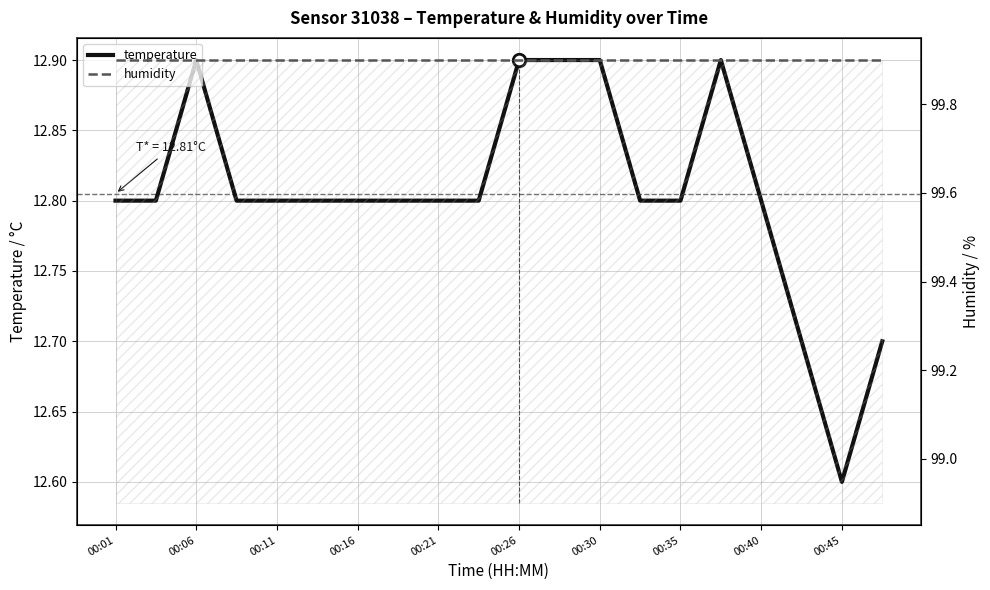

Reading left to right, list all the values displayed in this chart.

temperature: 12.8	12.8	12.9	12.8	12.8	12.8	12.8	12.8	12.8	12.8	12.9	12.9	12.9	12.8	12.8	12.9	12.8	12.7	12.6	12.7
humidity: 99.9	99.9	99.9	99.9	99.9	99.9	99.9	99.9	99.9	99.9	99.9	99.9	99.9	99.9	99.9	99.9	99.9	99.9	99.9	99.9